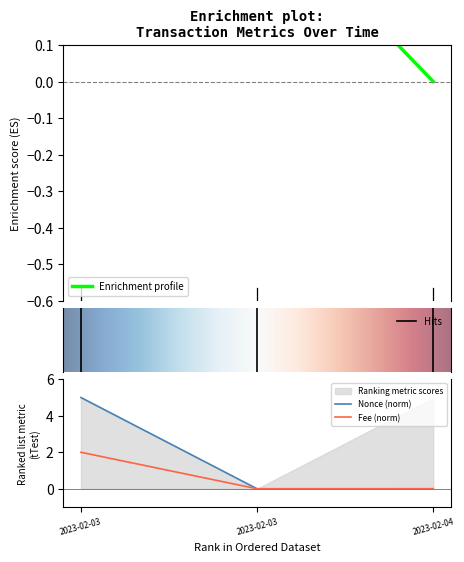

What is the average value of the Fee series?

0.7